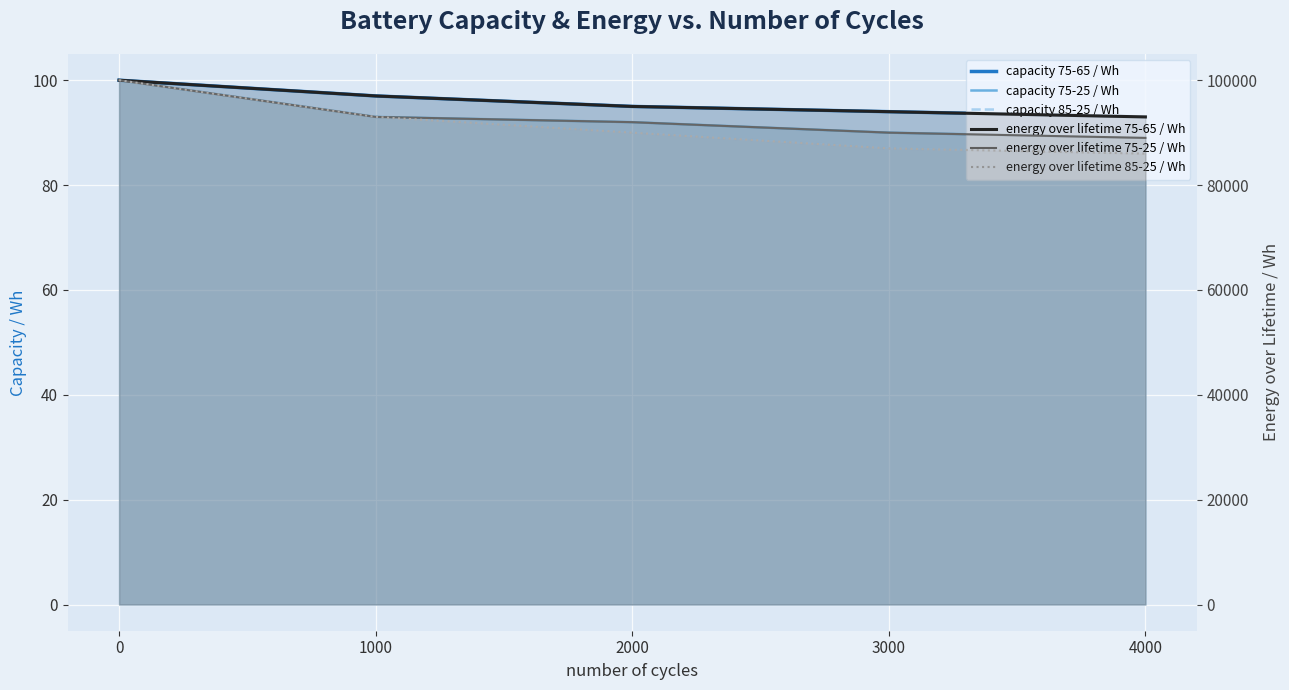

What is the difference between the second highest and second lowest values in the energy over lifetime 75-25 / Wh series?

3000